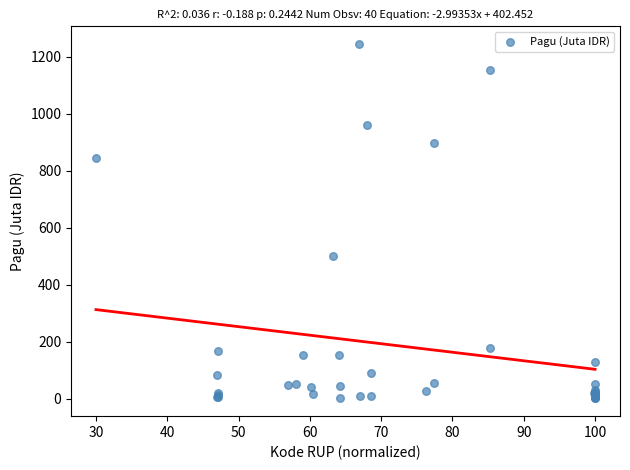

What Y value in the scatter plot is closest to 622?

499.9